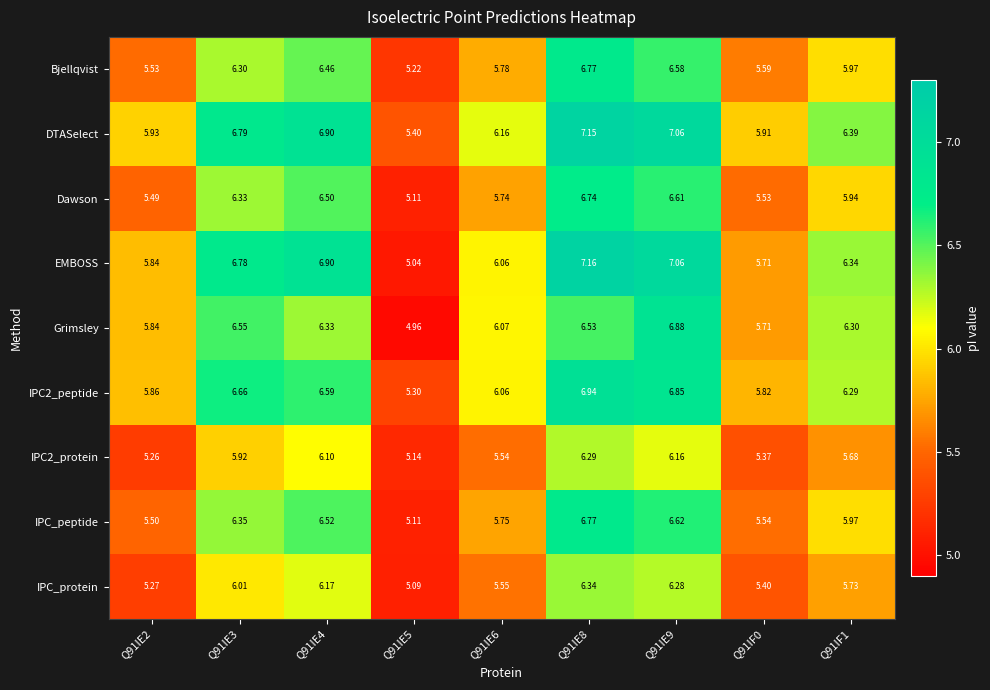

Which series has the largest range (max minus min)?

EMBOSS